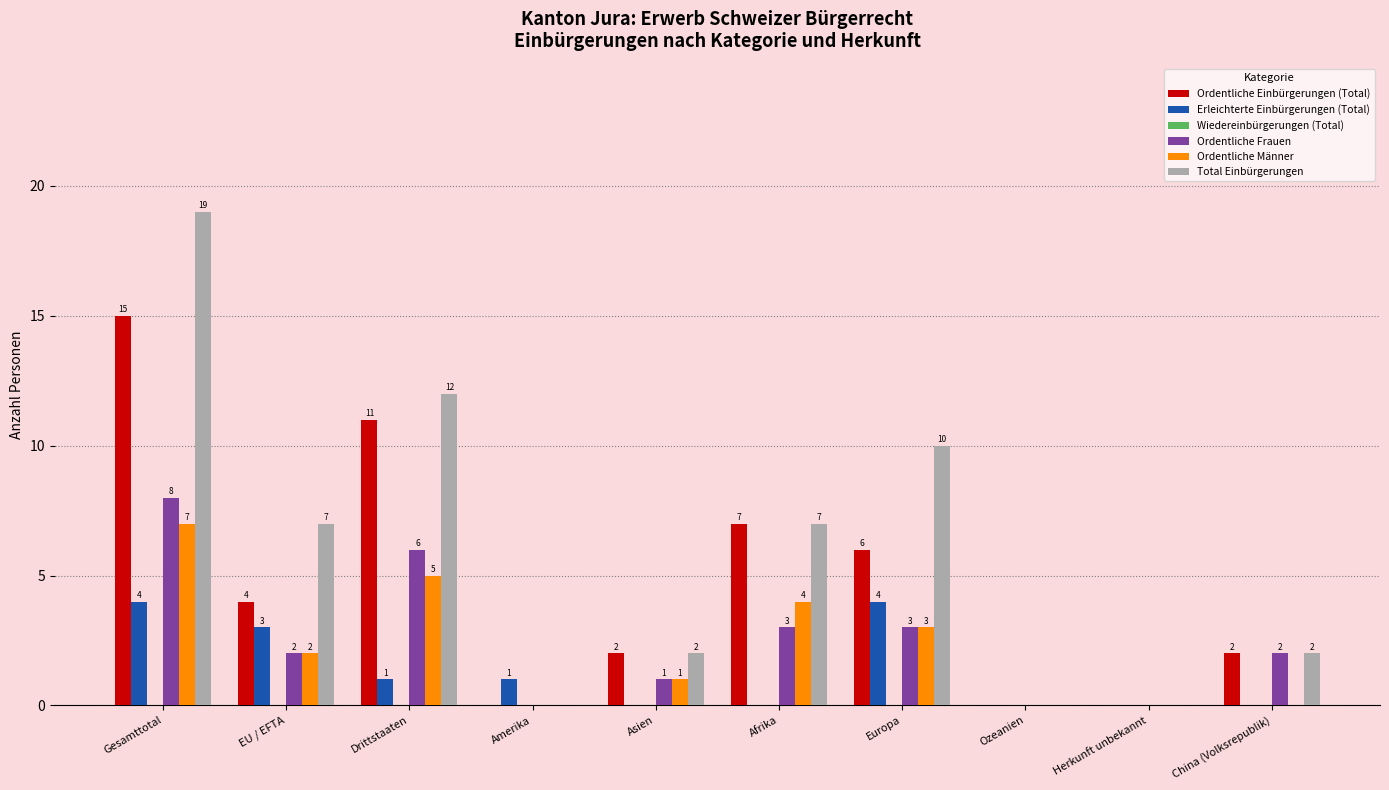

Reading right to left, extract all data points from this chart.

Ordentliche Einbürgerungen (Total): China (Volksrepublik)=2	Herkunft unbekannt=0	Ozeanien=0	Europa=6	Afrika=7	Asien=2	Amerika=0	Drittstaaten=11	EU / EFTA=4	Gesamttotal=15
Erleichterte Einbürgerungen (Total): China (Volksrepublik)=0	Herkunft unbekannt=0	Ozeanien=0	Europa=4	Afrika=0	Asien=0	Amerika=1	Drittstaaten=1	EU / EFTA=3	Gesamttotal=4
Ordentliche Frauen: China (Volksrepublik)=2	Herkunft unbekannt=0	Ozeanien=0	Europa=3	Afrika=3	Asien=1	Amerika=0	Drittstaaten=6	EU / EFTA=2	Gesamttotal=8
Ordentliche Männer: China (Volksrepublik)=0	Herkunft unbekannt=0	Ozeanien=0	Europa=3	Afrika=4	Asien=1	Amerika=0	Drittstaaten=5	EU / EFTA=2	Gesamttotal=7
Total Einbürgerungen: China (Volksrepublik)=2	Herkunft unbekannt=0	Ozeanien=0	Europa=10	Afrika=7	Asien=2	Amerika=0	Drittstaaten=12	EU / EFTA=7	Gesamttotal=19